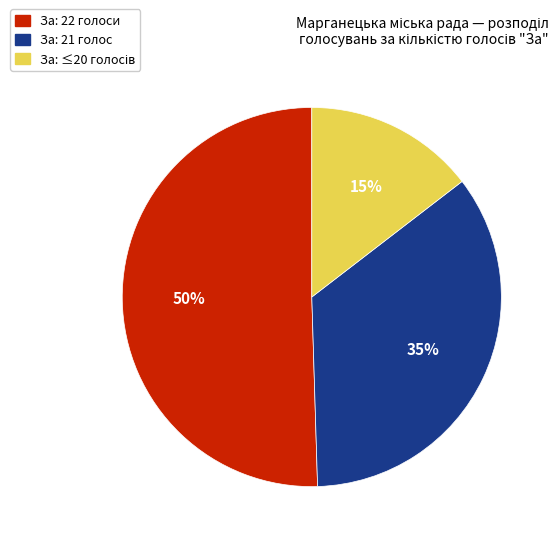

To the nearest percent, what is the average slice percentage?

33%